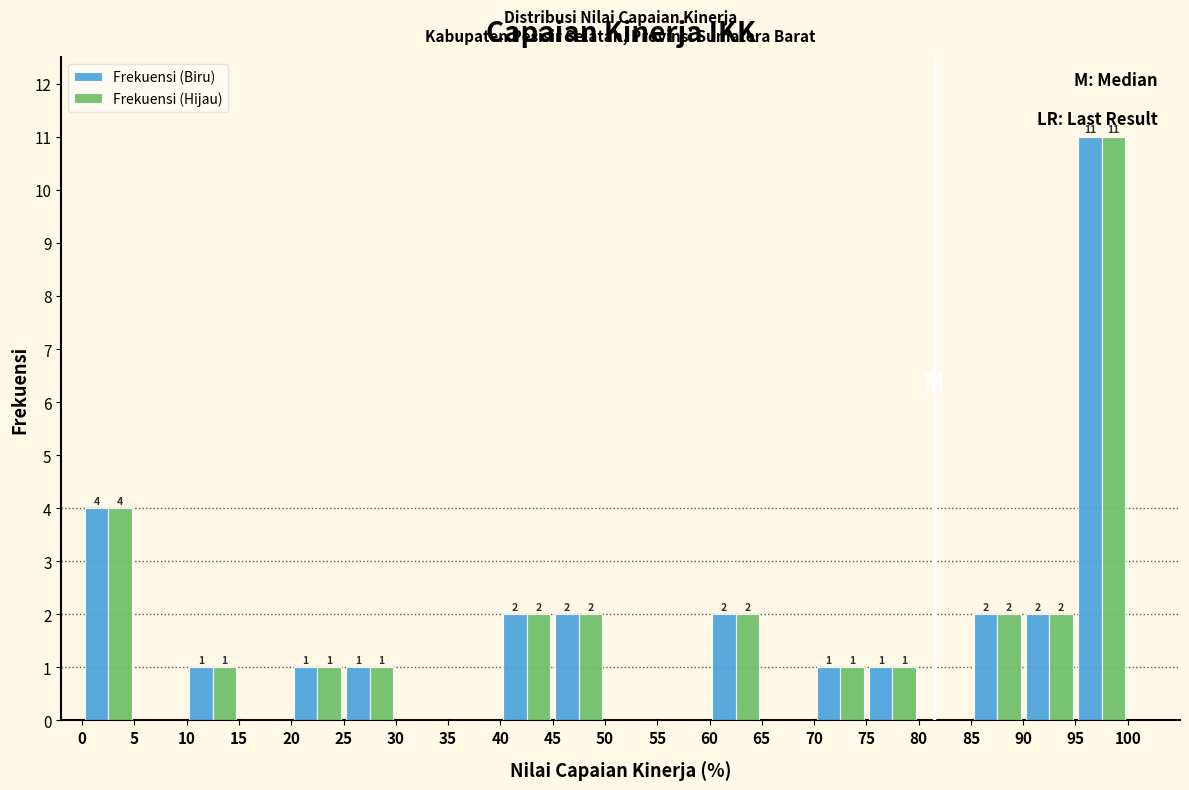

In the Frekuensi (Biru) series, which range on the x-axis has the tallest bar?

95 to 100